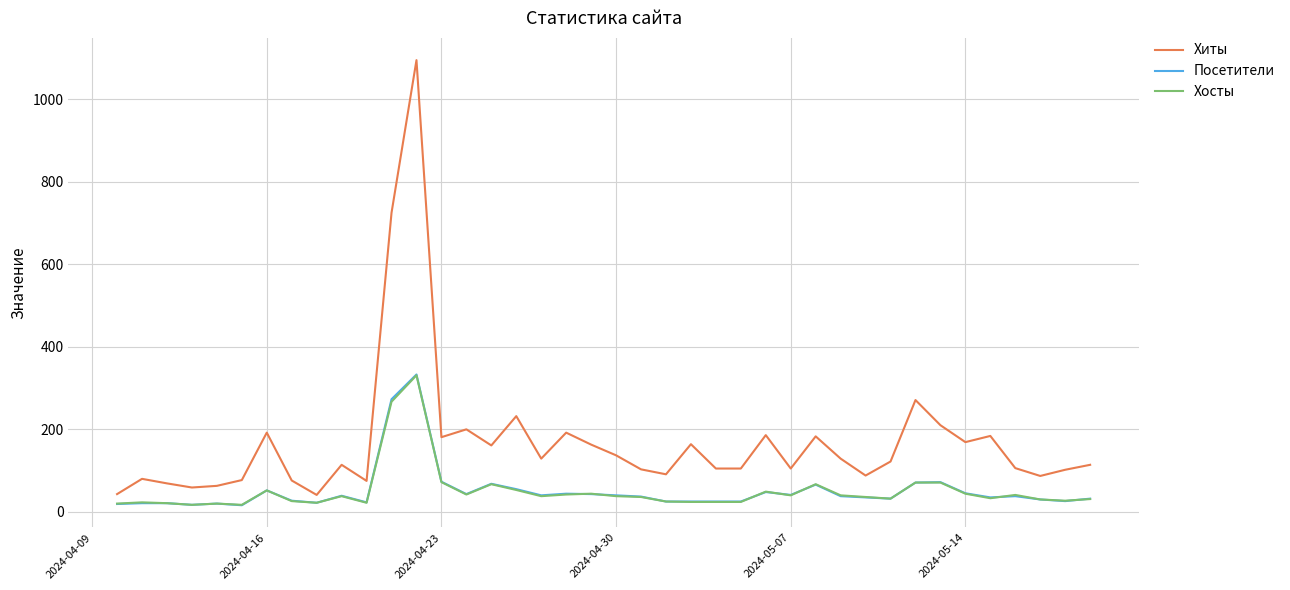

Which series has the largest total across all categories?

Хиты